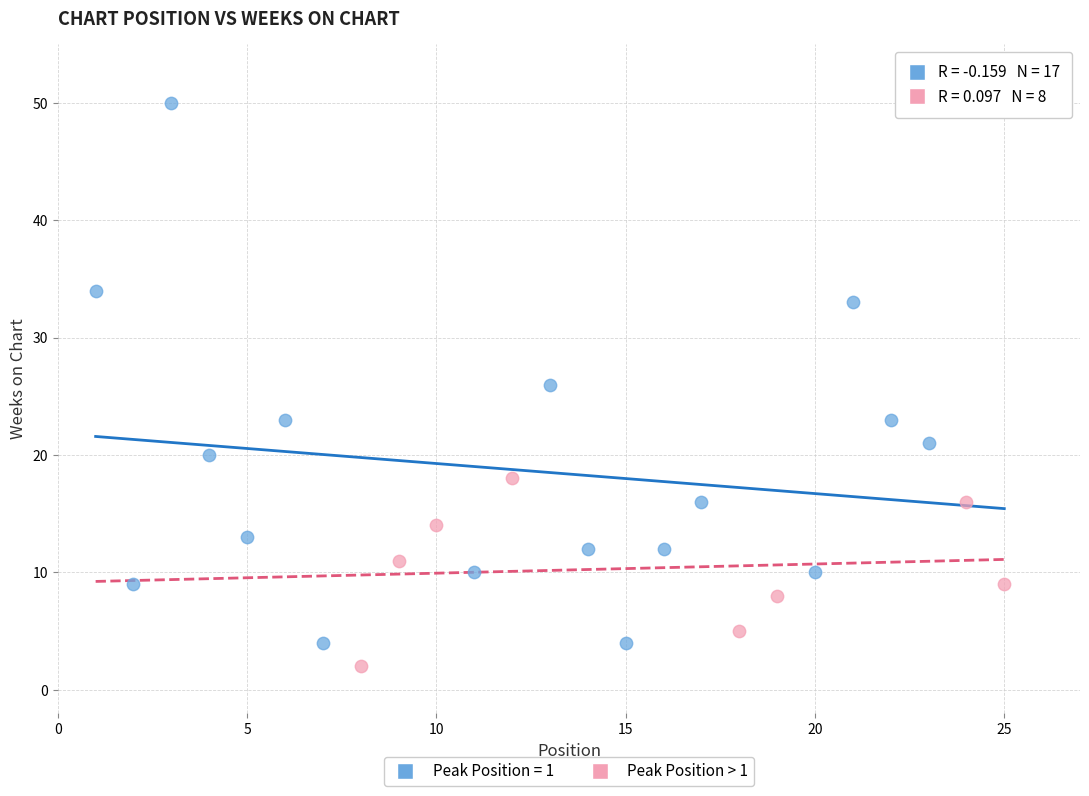

Which series has the largest Y range (max minus min)?

Peak Position = 1